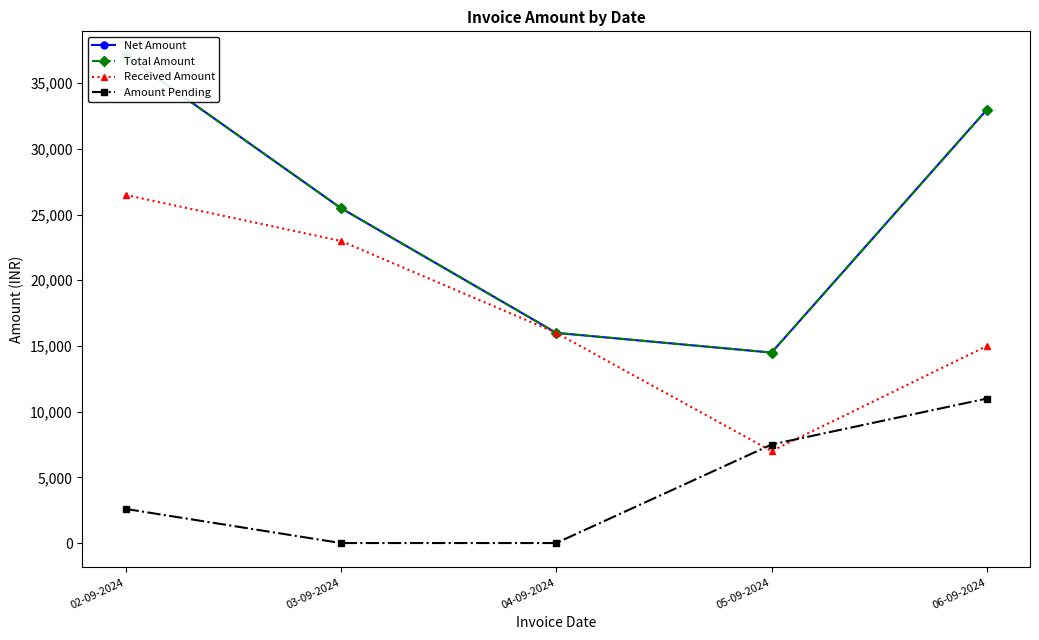

Which series has the largest total across all categories?

Net Amount